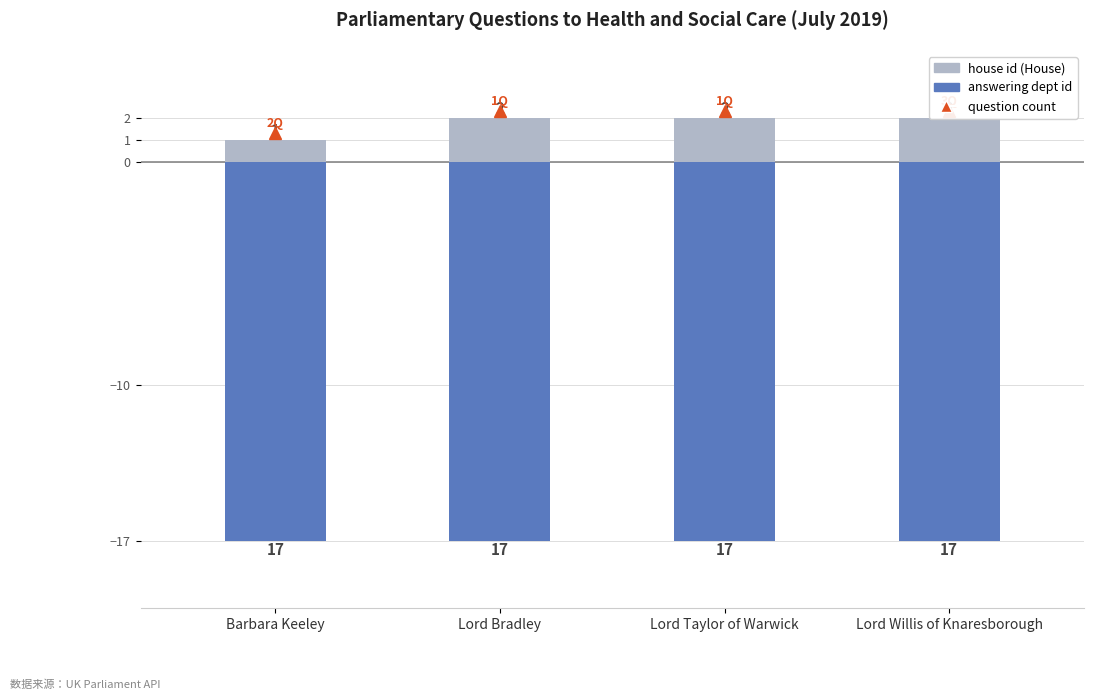

Which series has the largest total across all categories?

house id